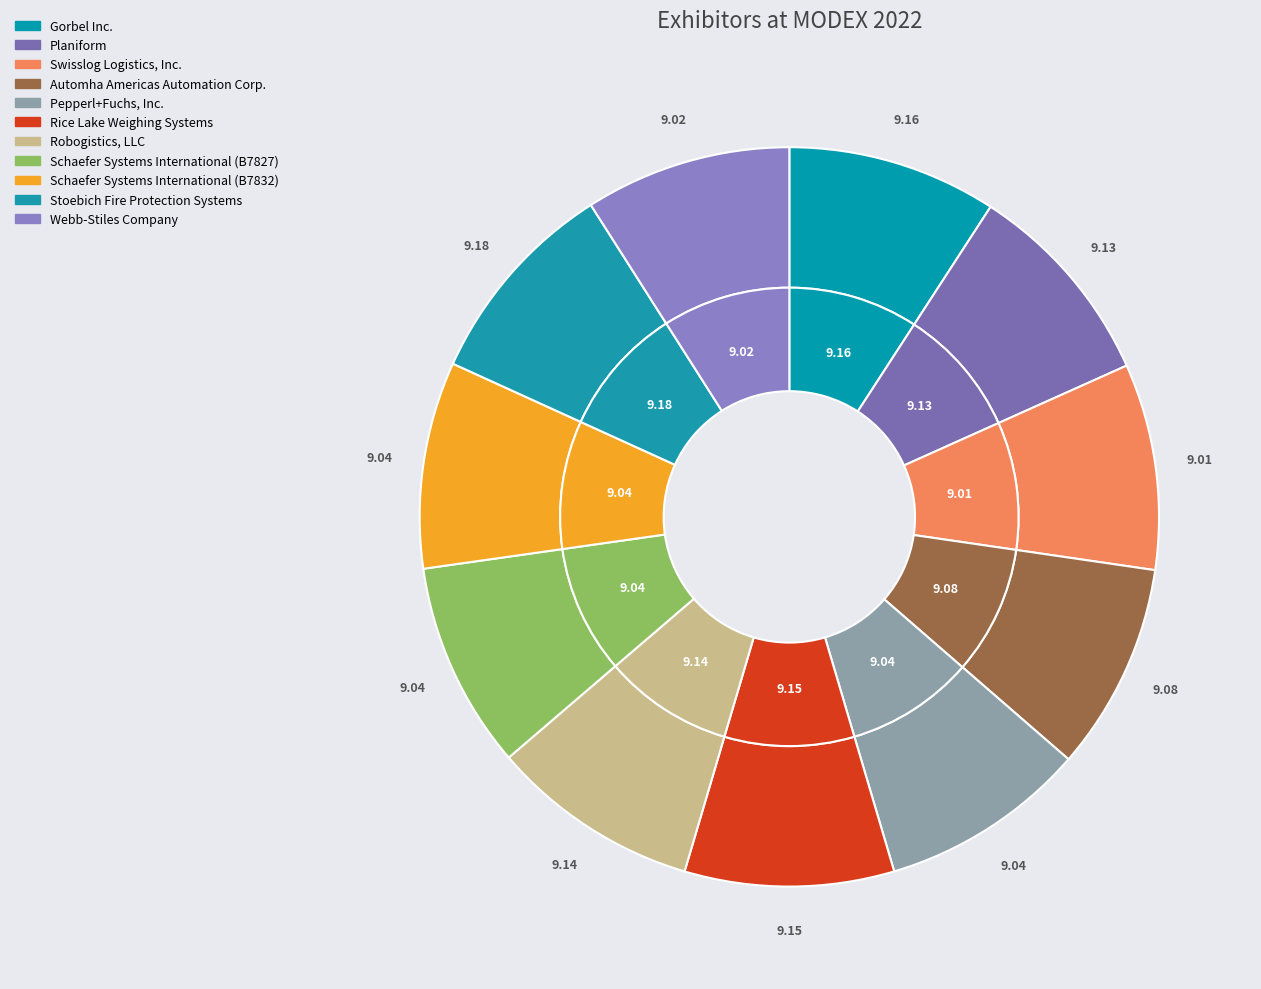

To the nearest percent, what percentage of the pie is Robogistics, LLC?

9%